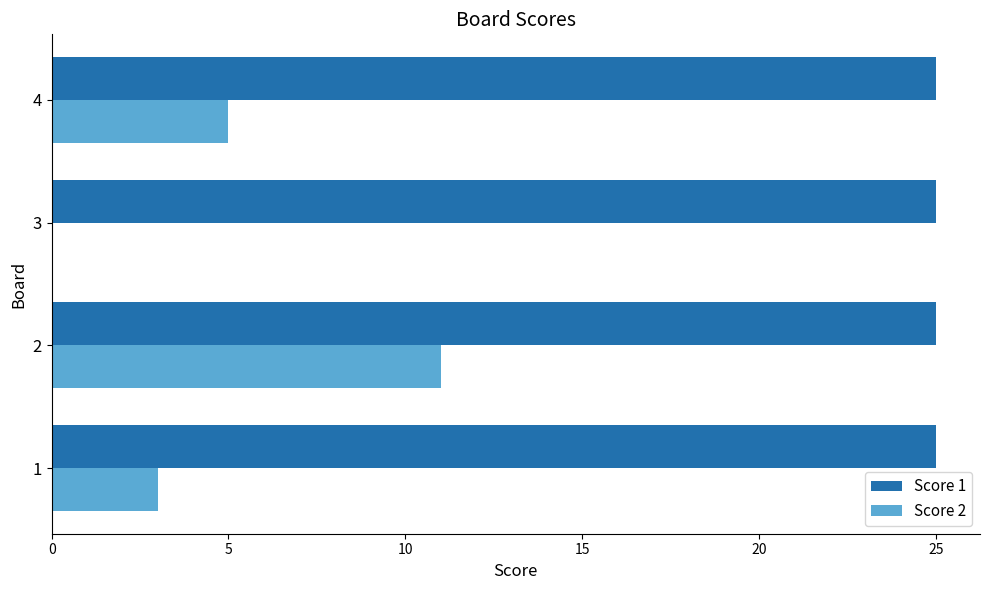

True or false: Score 2 has a value of 11 at 2.

True